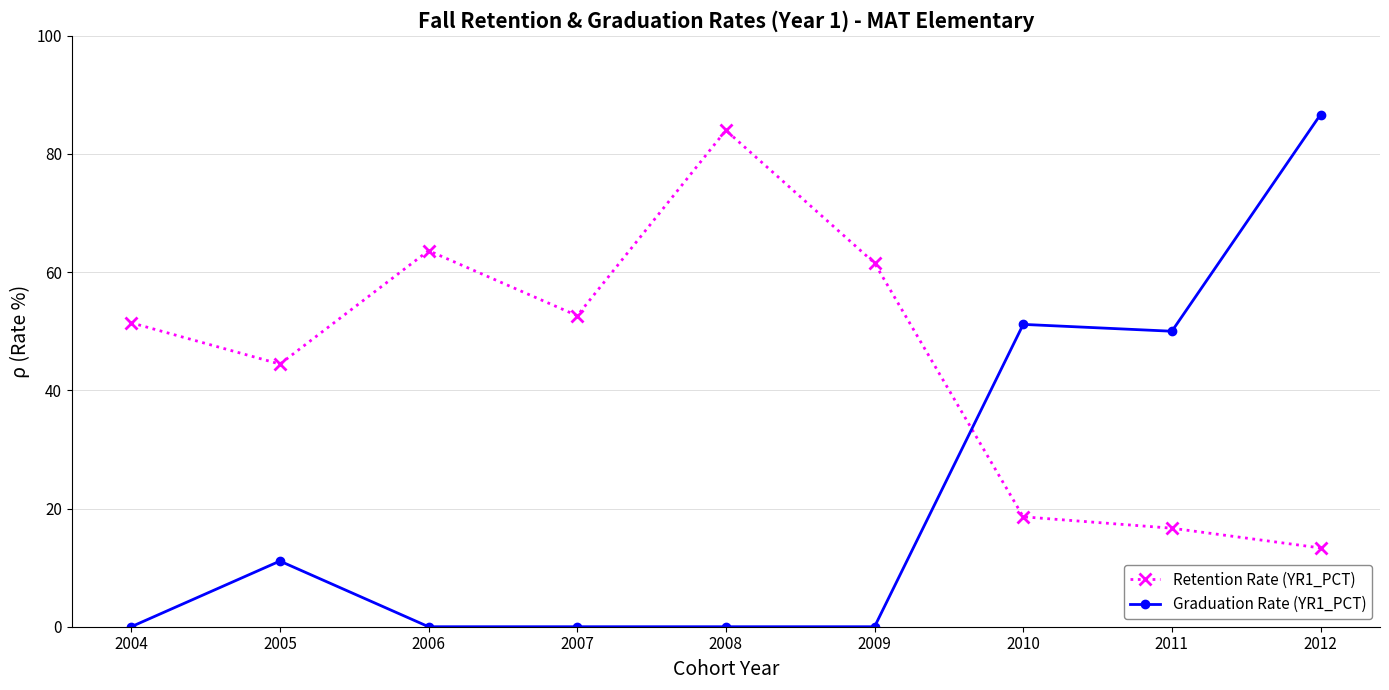

After their last crossing, which series has the higher values: Graduation Rate (YR1_PCT) or Retention Rate (YR1_PCT)?

Graduation Rate (YR1_PCT)